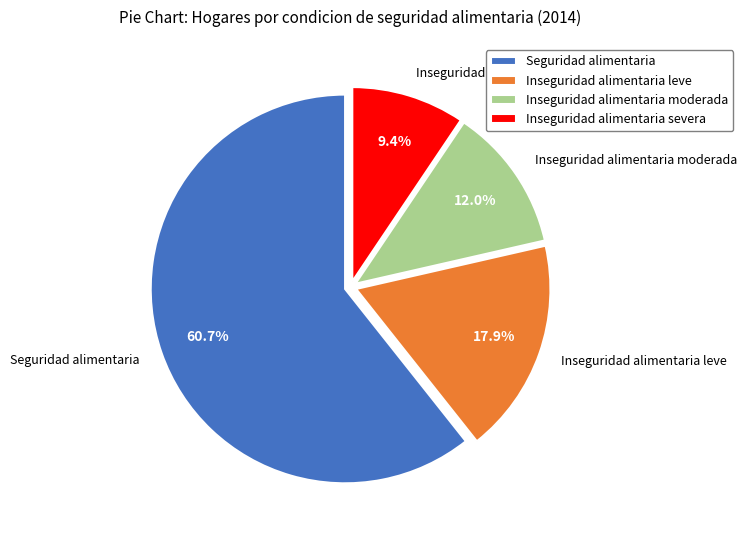

Do Inseguridad alimentaria severa and Inseguridad alimentaria moderada together represent more than half of the pie?

No